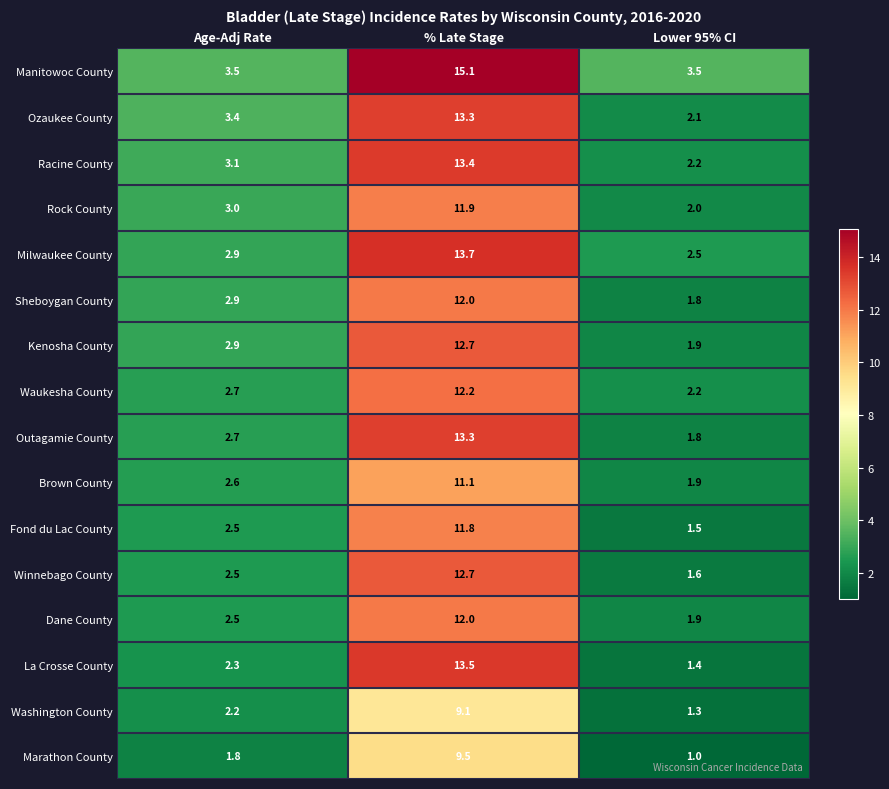

What is the difference between the highest and lowest values at Lower 95% CI?

2.5